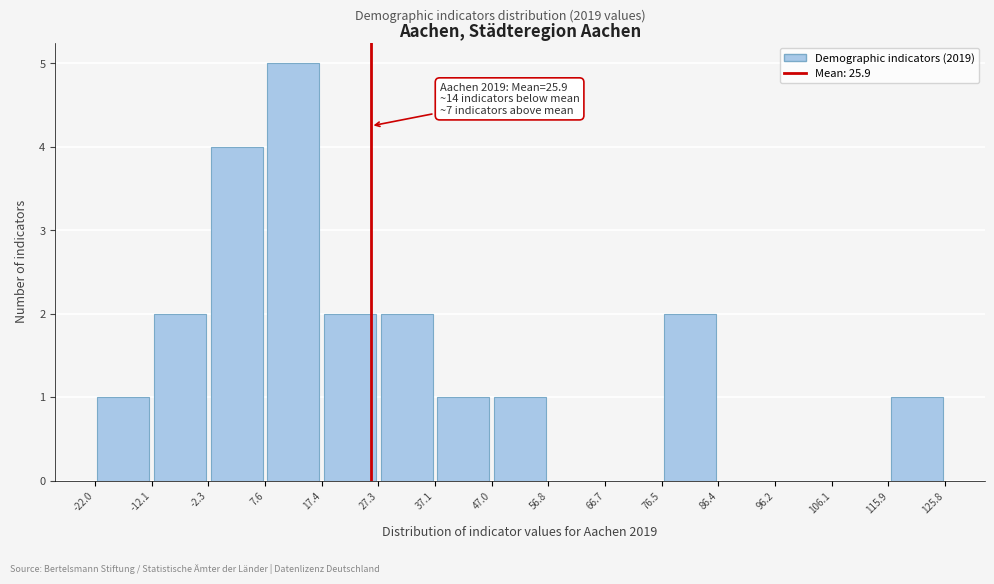

Over which range of the x-axis is the bar tallest?

7.6 to 17.4